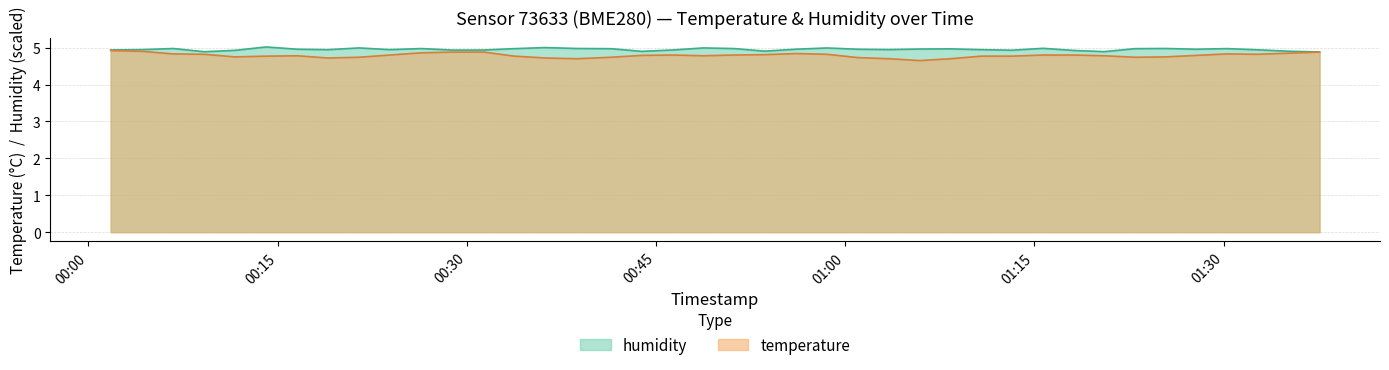

What is the label of the 13th point from the left?

2022-12-07T00:31:21